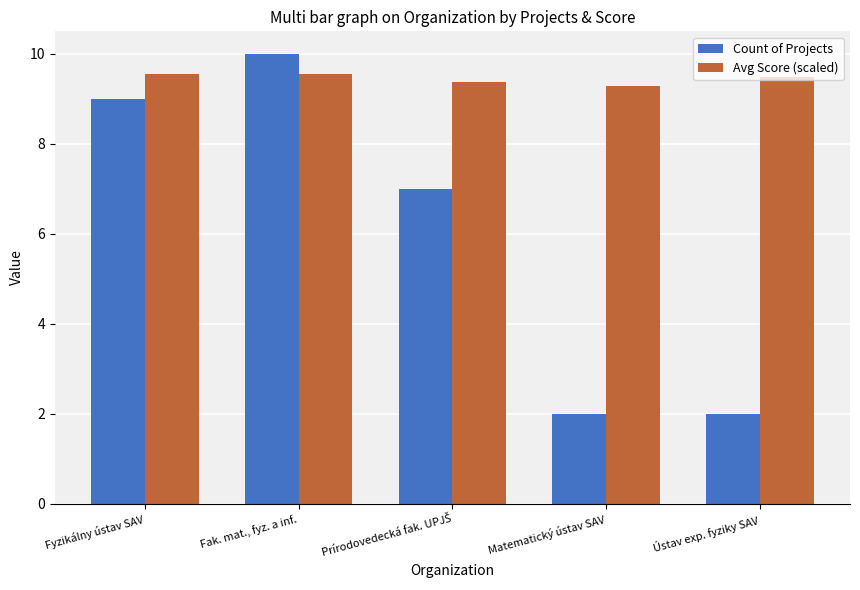

What is the spread (max minus min) of values at Matematický ústav SAV?

7.3